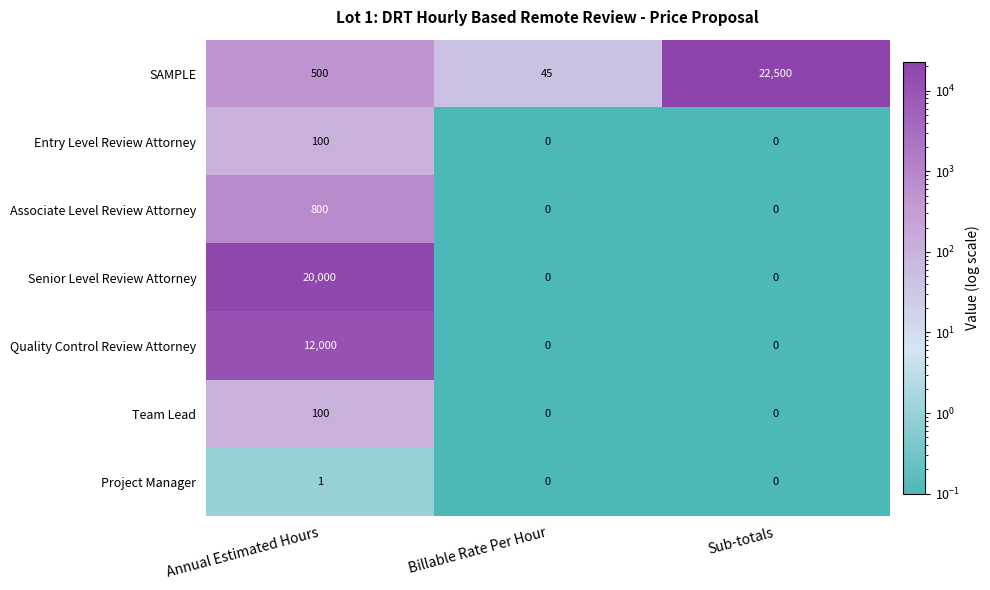

What is the difference between the maximum and minimum values in the Quality Control Review Attorney series?

12000